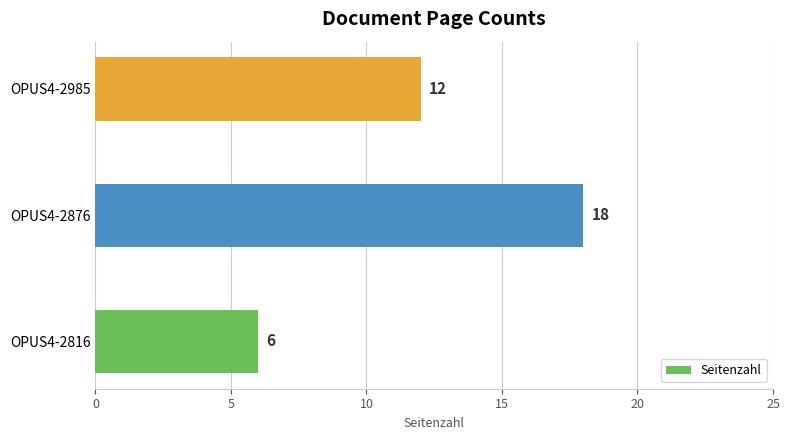

What is the difference between the maximum and minimum values?

12